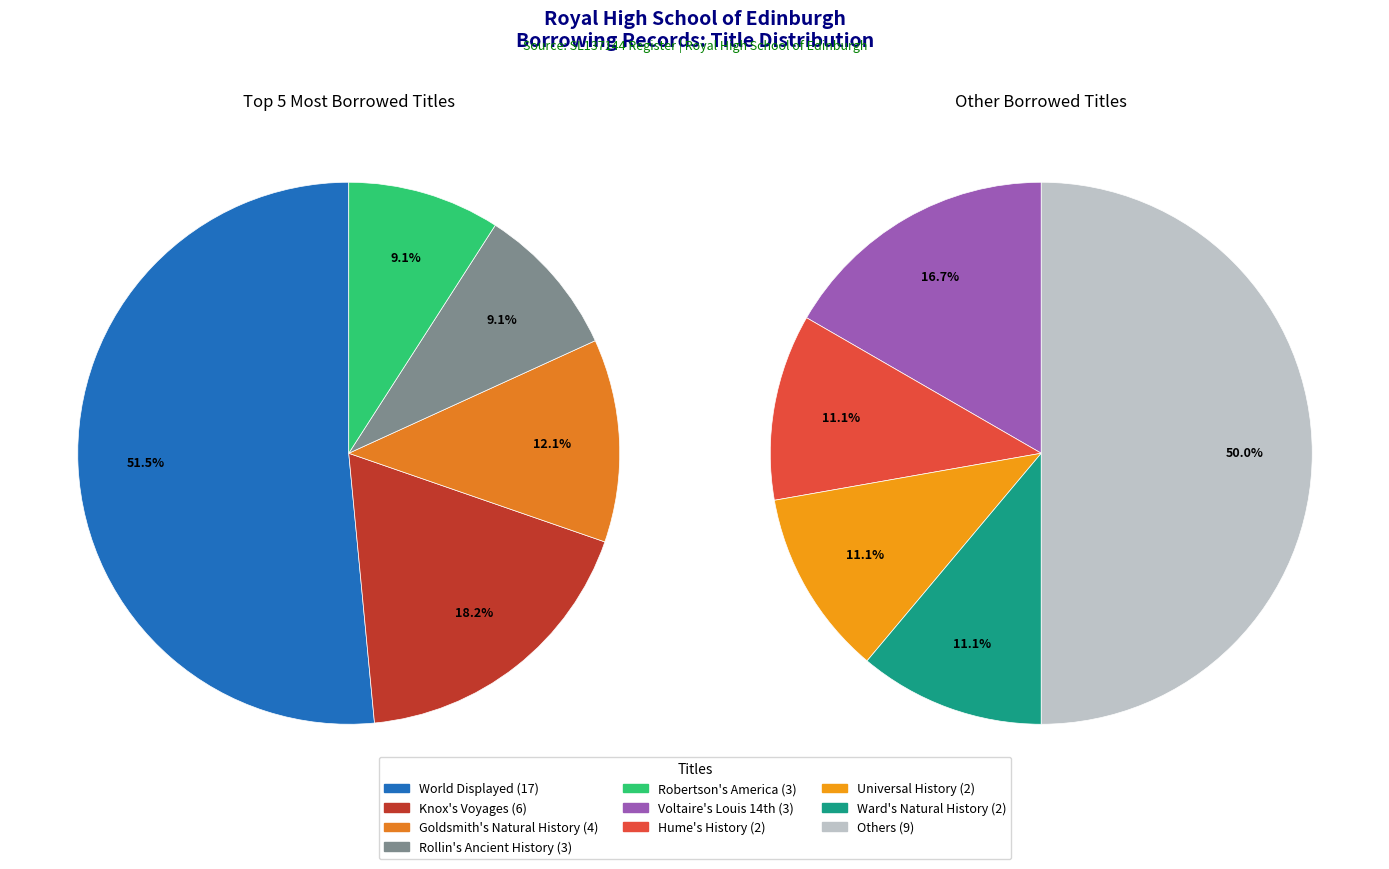

Does Rollin's Ancient History account for over 50% of the chart?

No